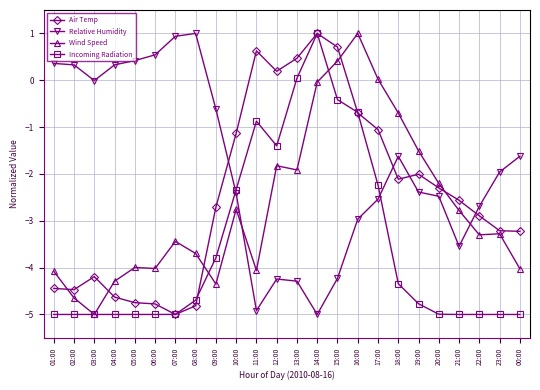

What is the total value across all series at 10:00?

-8.6